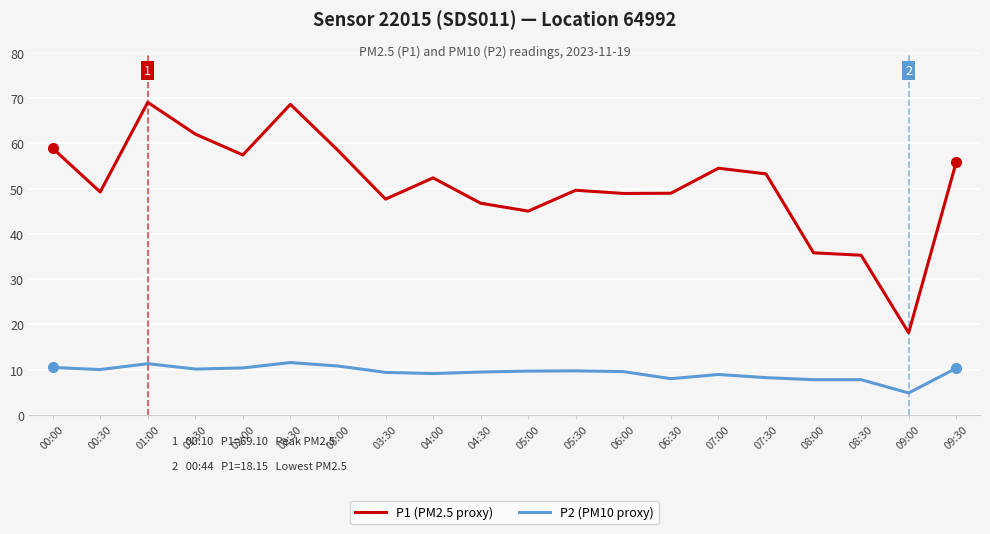

True or false: P2 (PM10 proxy) has a value of 9.4 at 03:30.

True